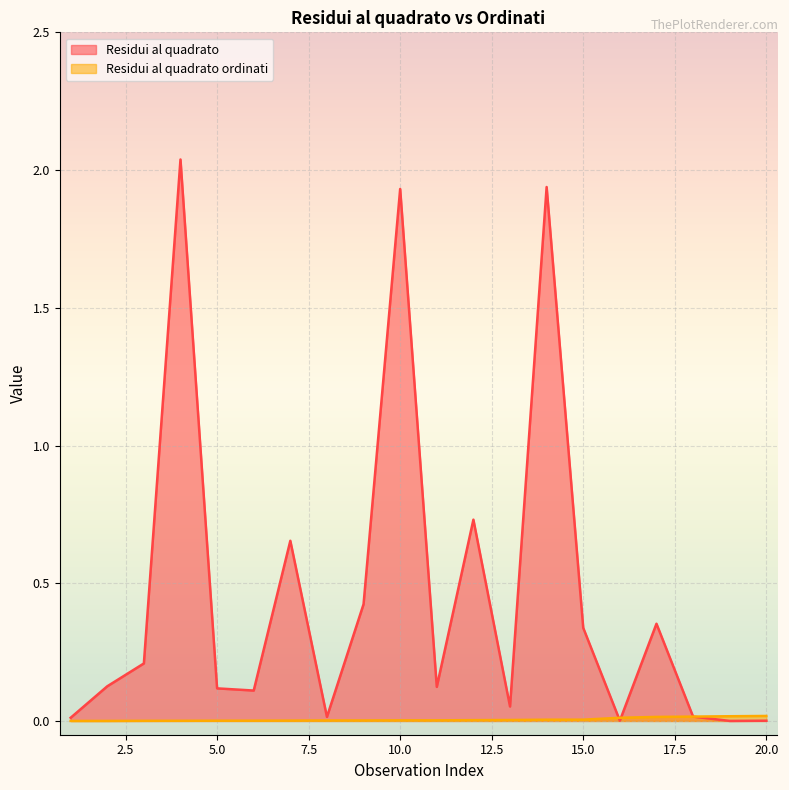

Does the chart display data point markers on the line(s)?

No